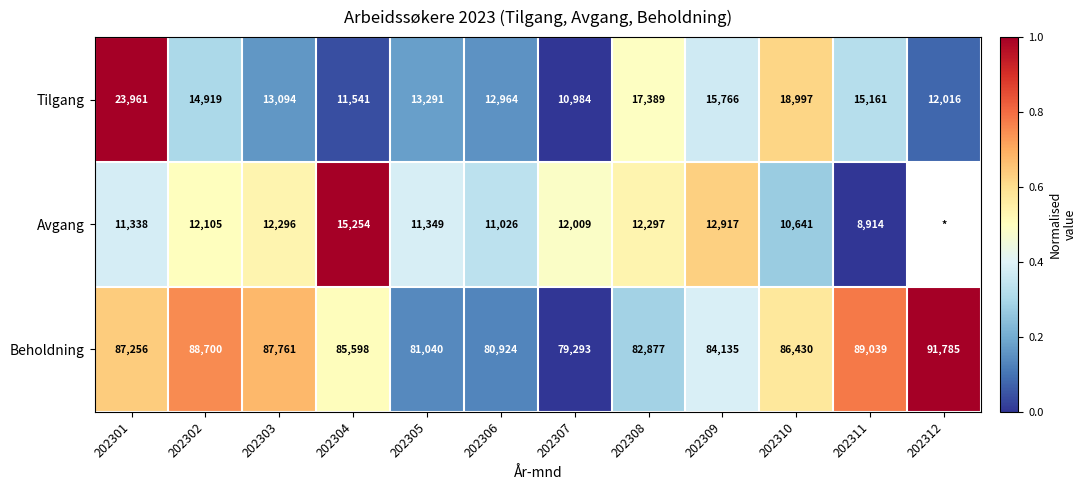

At which category is the sum across all series the highest?

202301